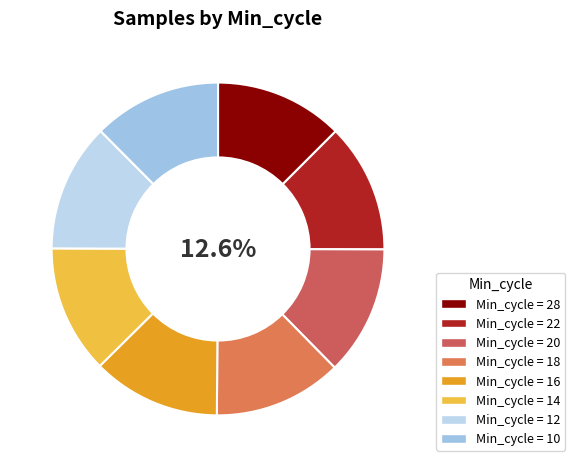

How many segments does this pie chart have?

8